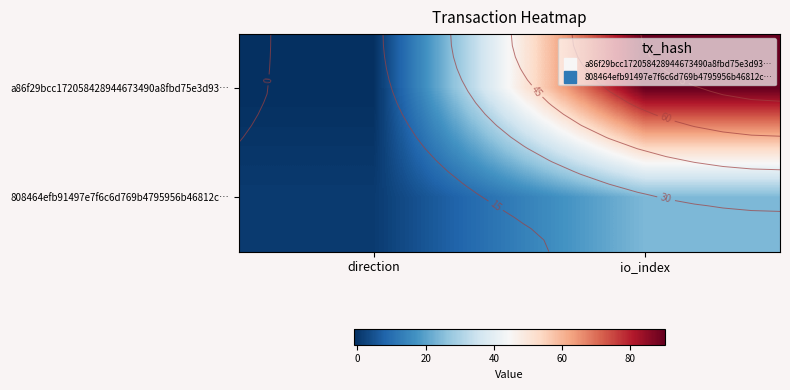

What is the sum of the a86f29bcc172058428944673490a8fbd75e3d93… values at direction and io_index?

89